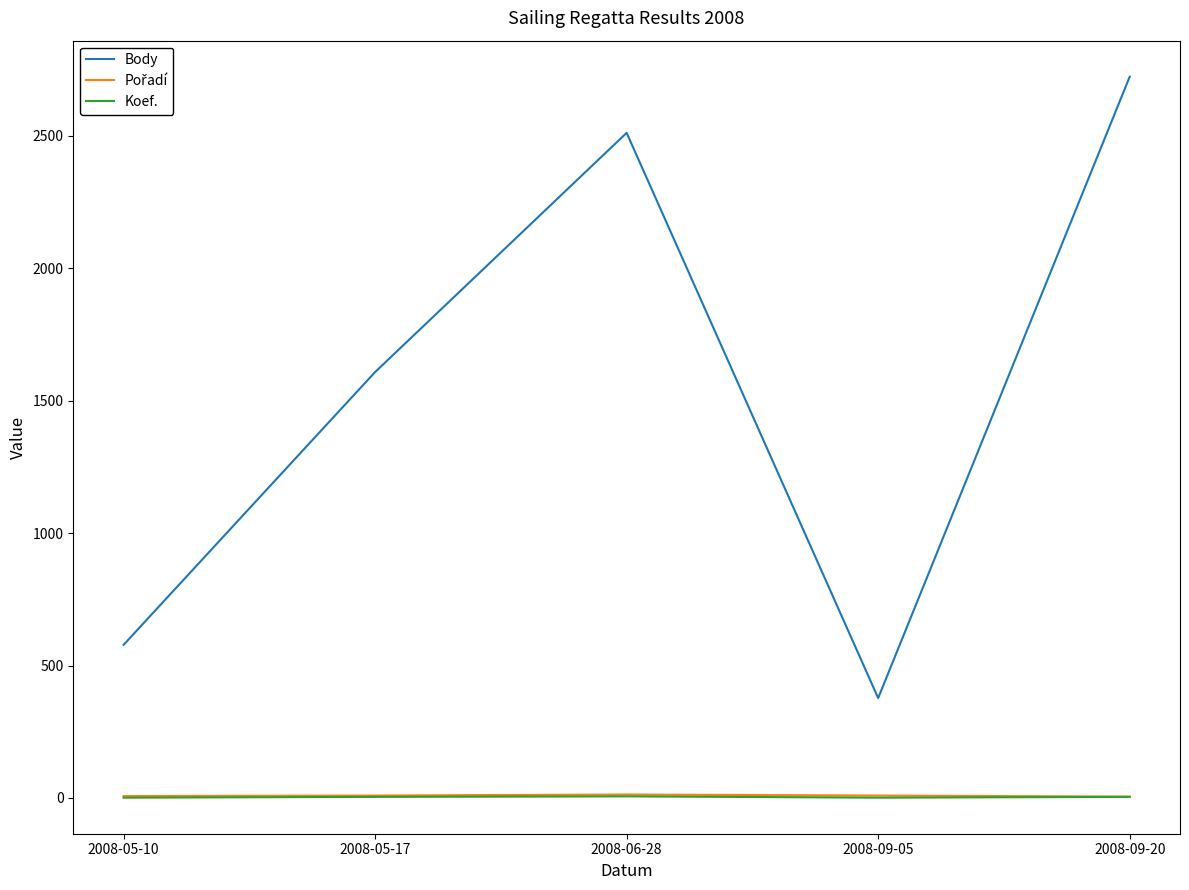

True or false: Koef. has more than 2 points higher than both neighbors.

False